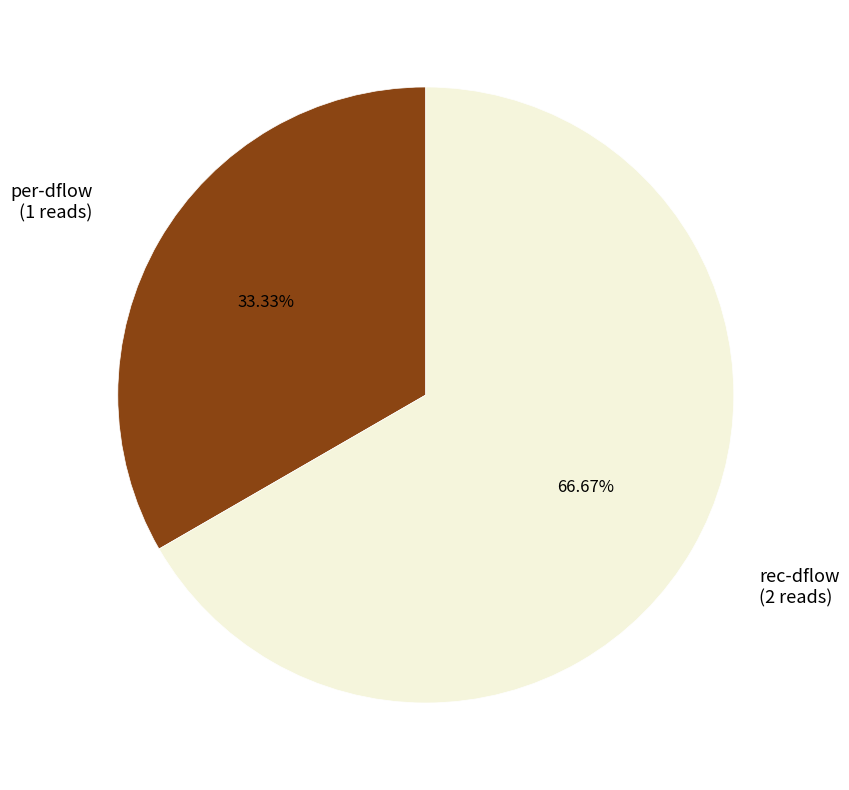

Which category accounts for the majority?

rec-dflow